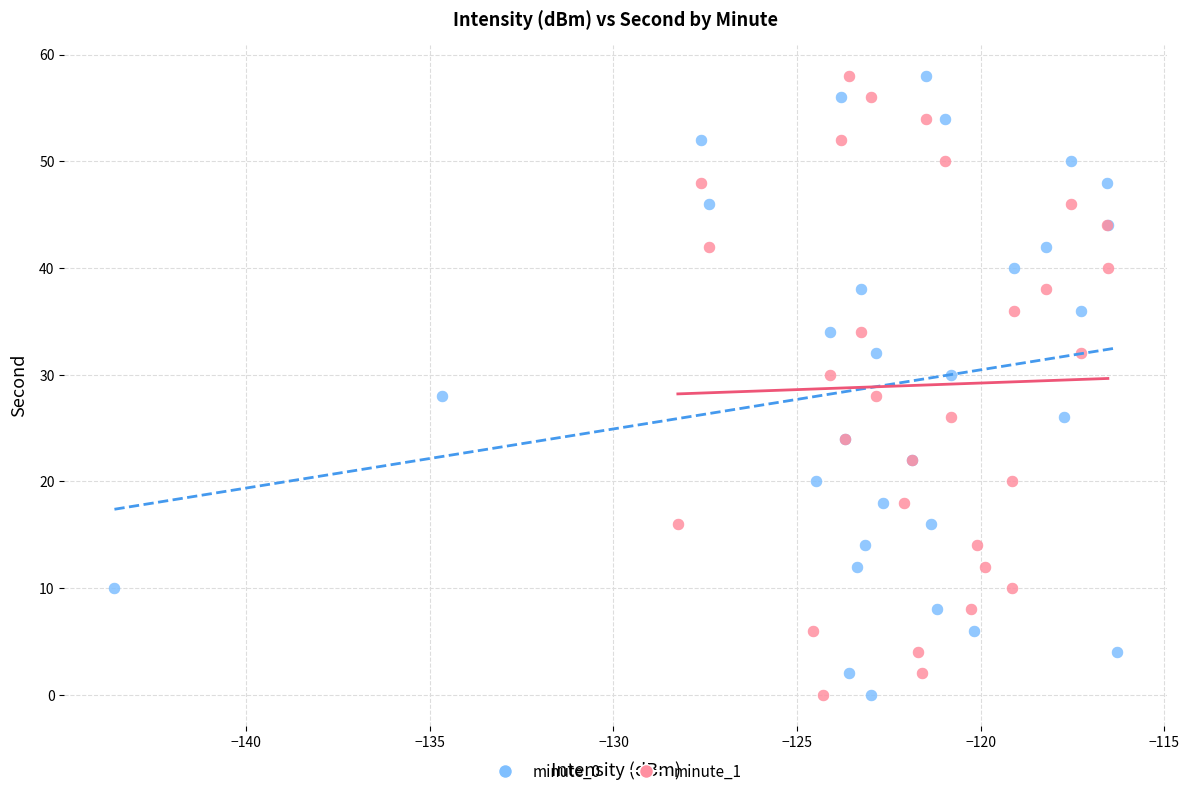

What are all the series names shown in the legend?

minute_0, minute_1